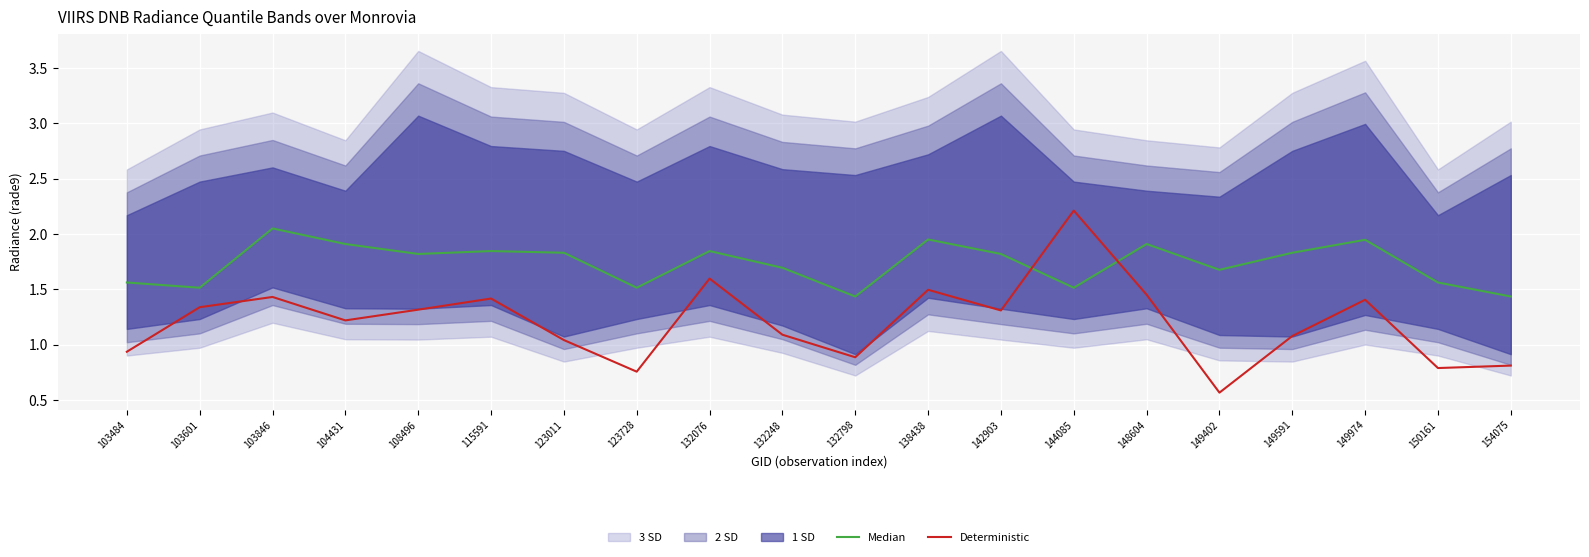

Reading right to left, transcribe all the data shown in this chart.

Median: 1.4	1.6	1.9	1.8	1.7	1.9	1.5	1.8	2.0	1.4	1.7	1.8	1.5	1.8	1.8	1.8	1.9	2.1	1.5	1.6
Deterministic: 0.8	0.8	1.4	1.1	0.6	1.5	2.2	1.3	1.5	0.9	1.1	1.6	0.8	1.0	1.4	1.3	1.2	1.4	1.3	0.9